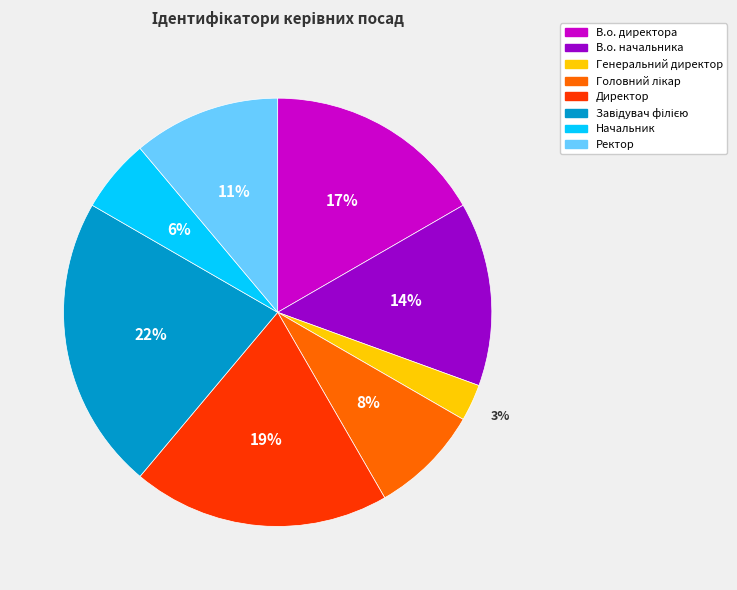

Is there a majority slice in this chart?

No